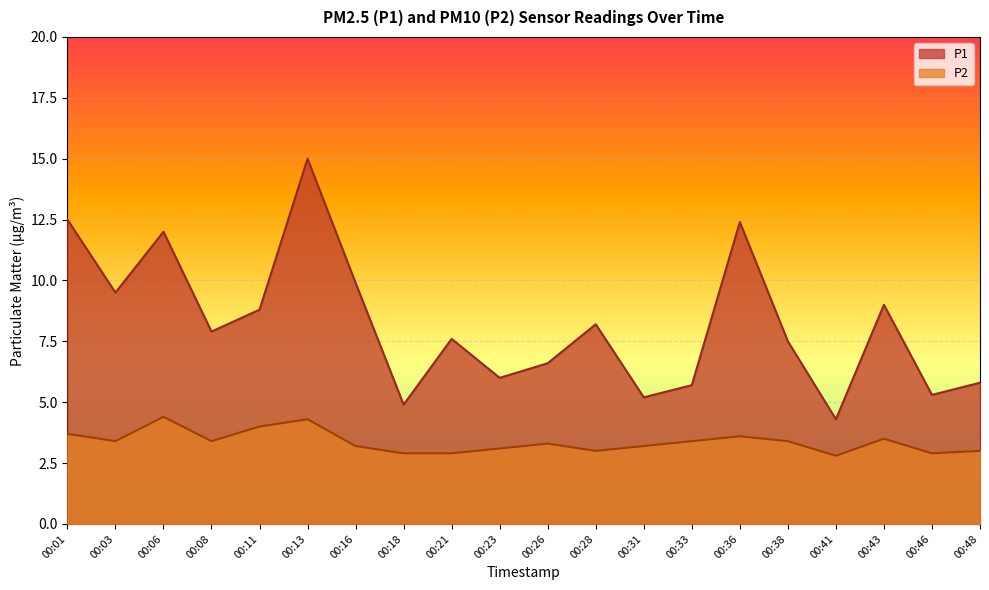

True or false: P1 and P2 intersect in this chart.

False